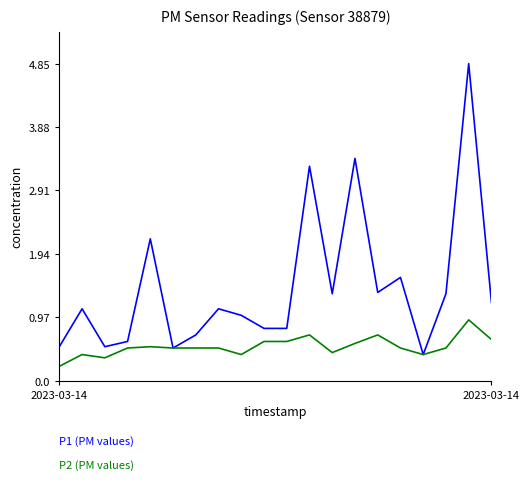

Is this an area chart (filled region under the line)?

No